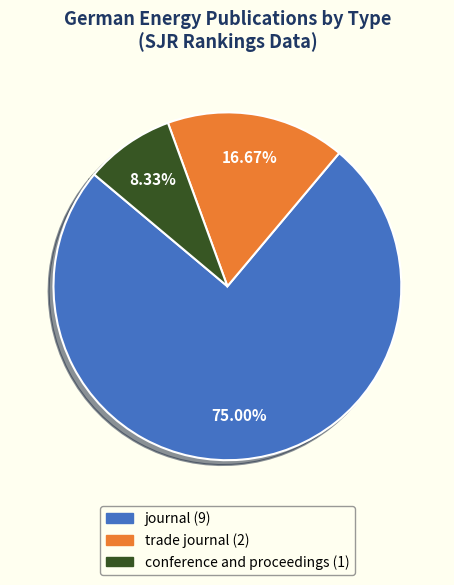

To the nearest percent, what portion does conference and proceedings represent?

8%